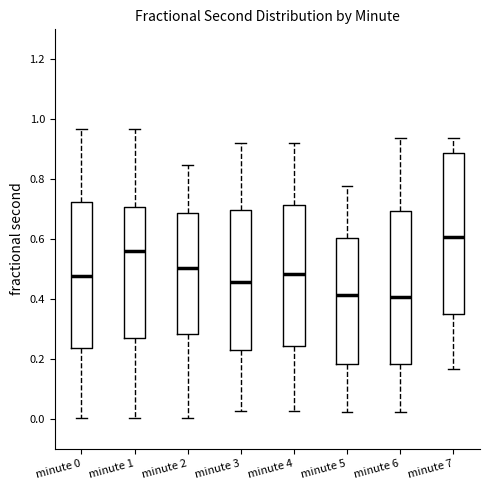

Comparing the boxes themselves (not the whiskers), which one is the tallest?

minute 7